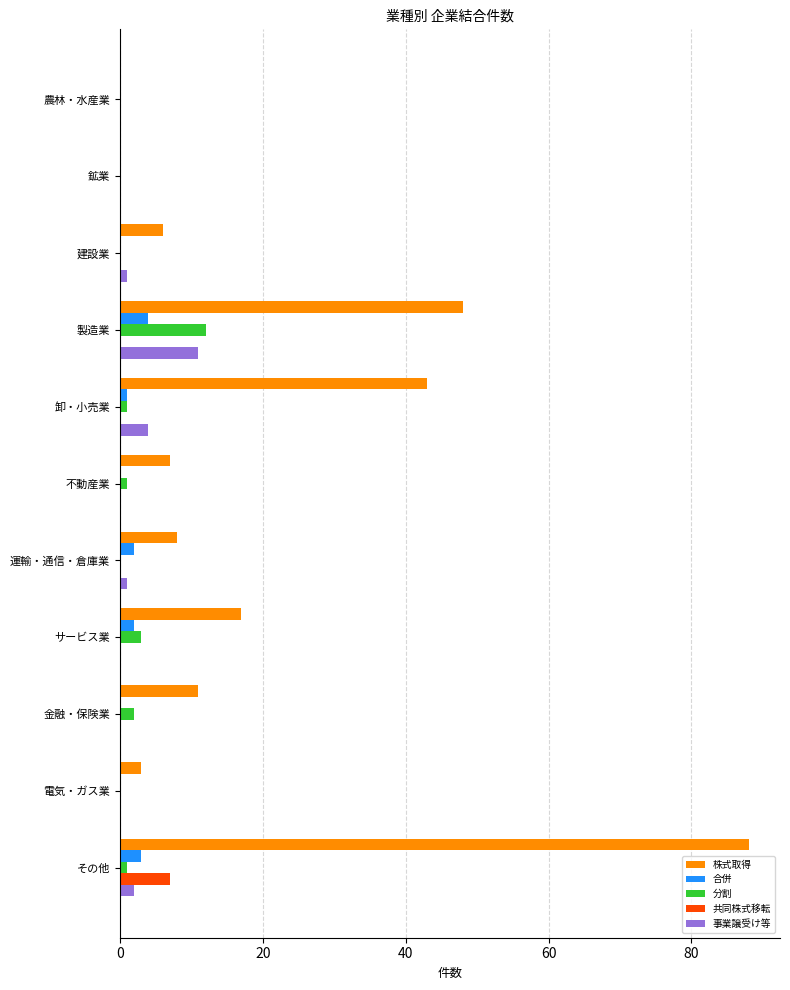

Count the number of categories in the chart.

11